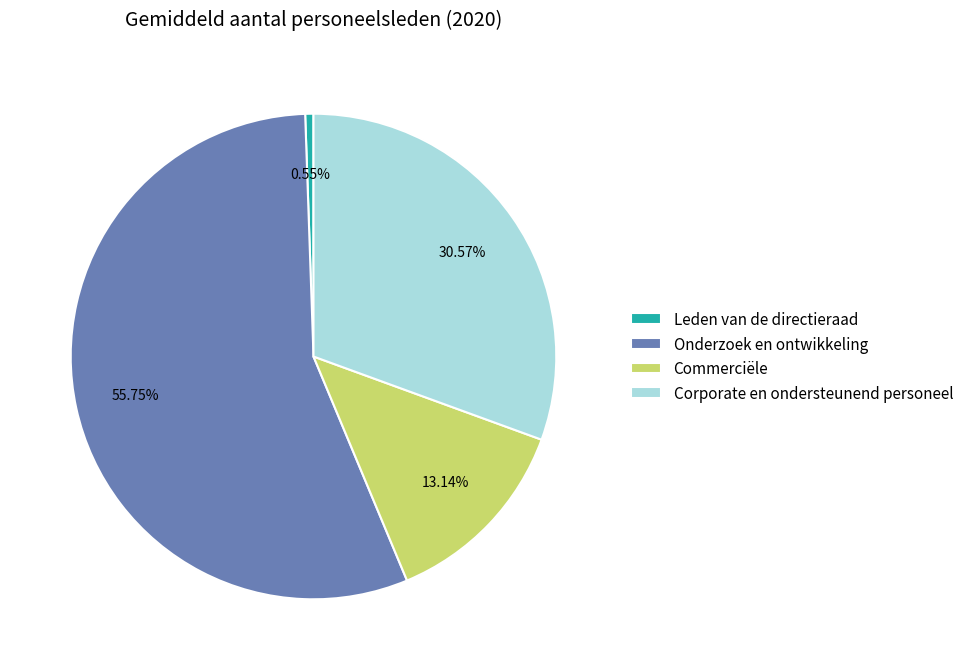

To the nearest percent, what is the difference between the Onderzoek en ontwikkeling and Corporate en ondersteunend personeel slice percentages?

25%